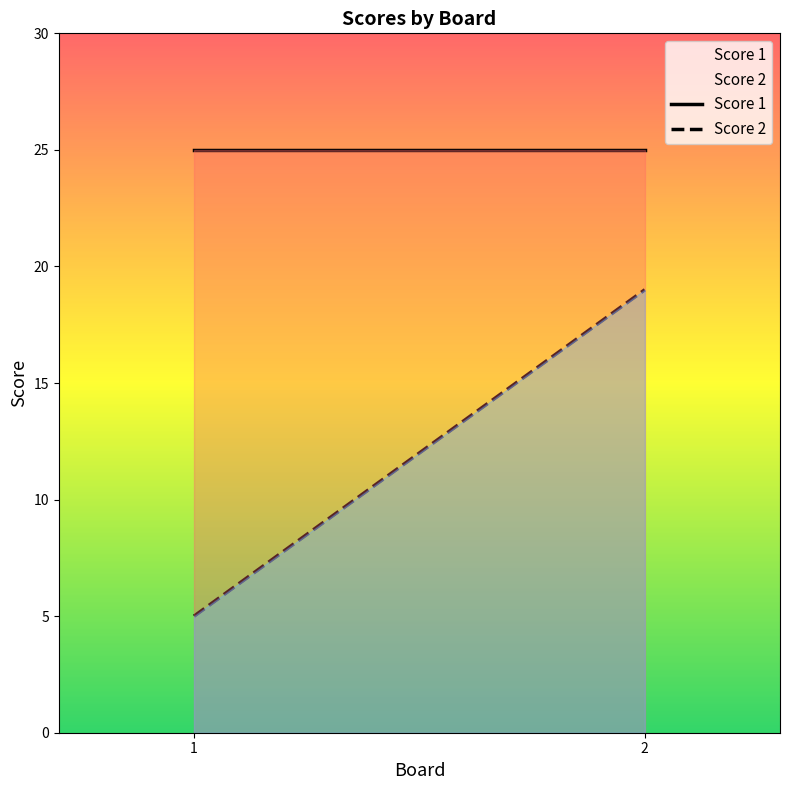

What is the difference between the highest and lowest values at 2?

6